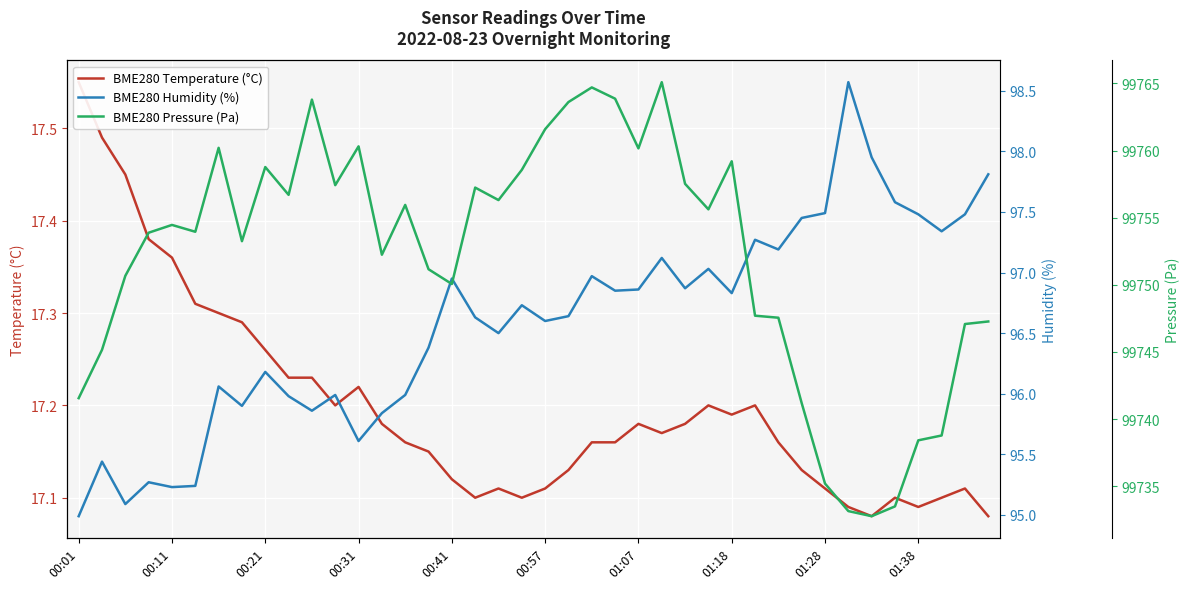

What is the value of the BME280 Humidity (%) point at the 17th from the left?

97.0